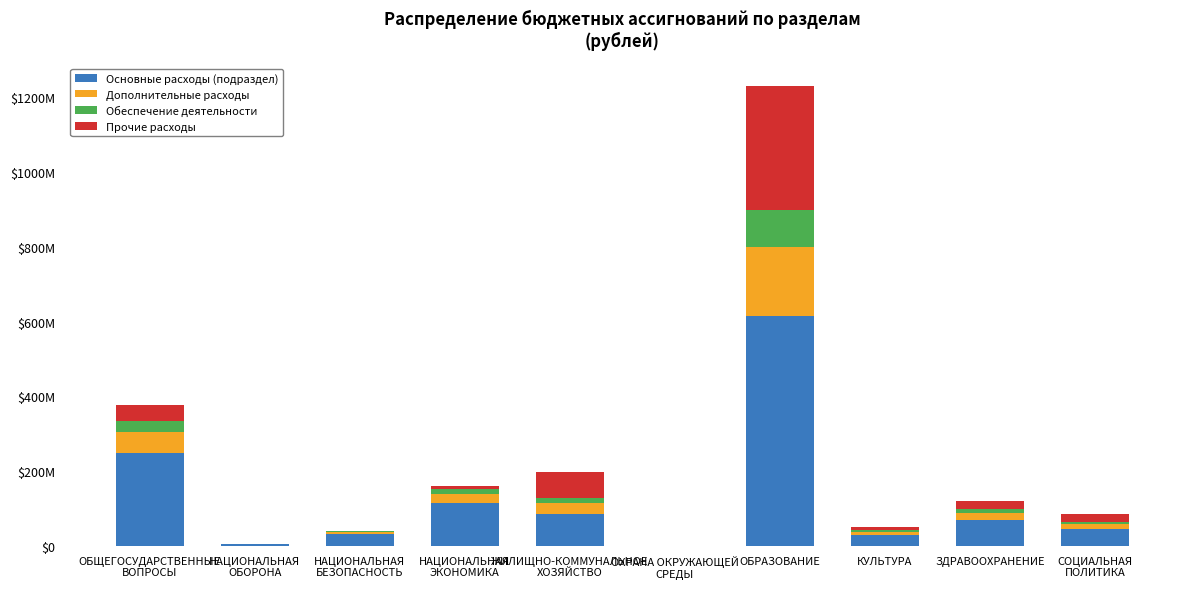

Where does the Прочие расходы series first go above 20450000?

ОБЩЕГОСУДАРСТВЕННЫЕ
ВОПРОСЫ